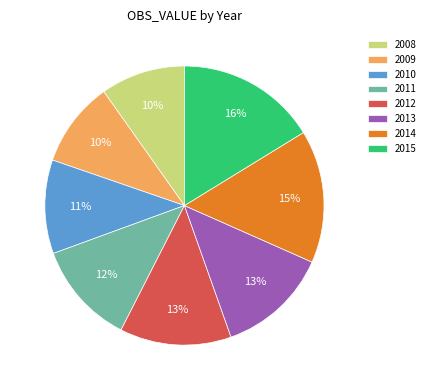

Do 2014 and 2015 together represent more than half of the pie?

No